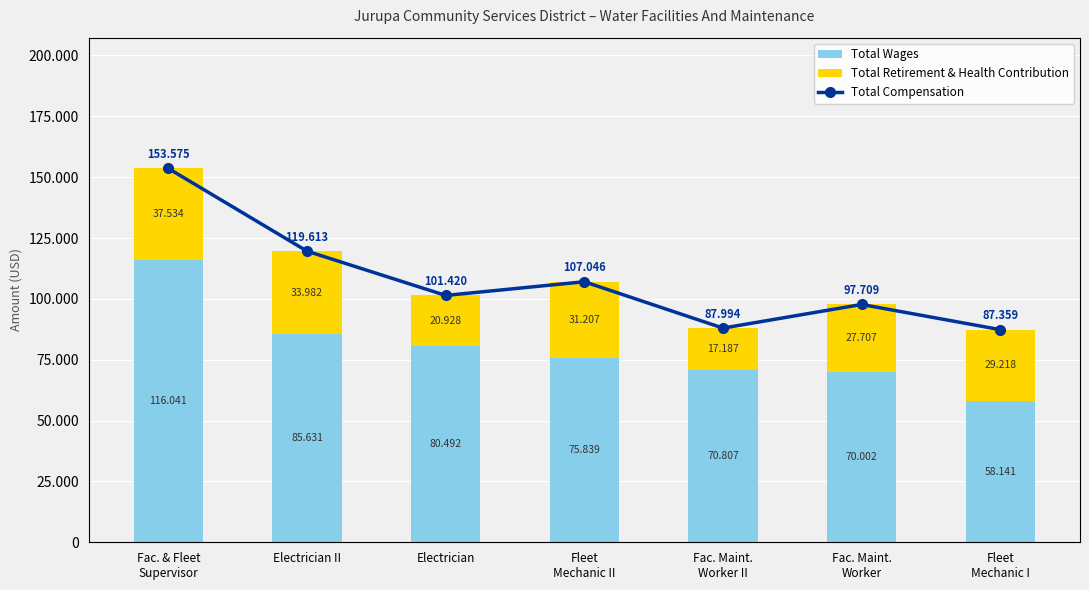

Reading left to right, list all the values displayed in this chart.

Total Wages: 116041	85631	80492	75839	70807	70002	58141
Total Retirement & Health Contribution: 37534	33982	20928	31207	17187	27707	29218
Total Compensation: 153575	119613	101420	107046	87994	97709	87359